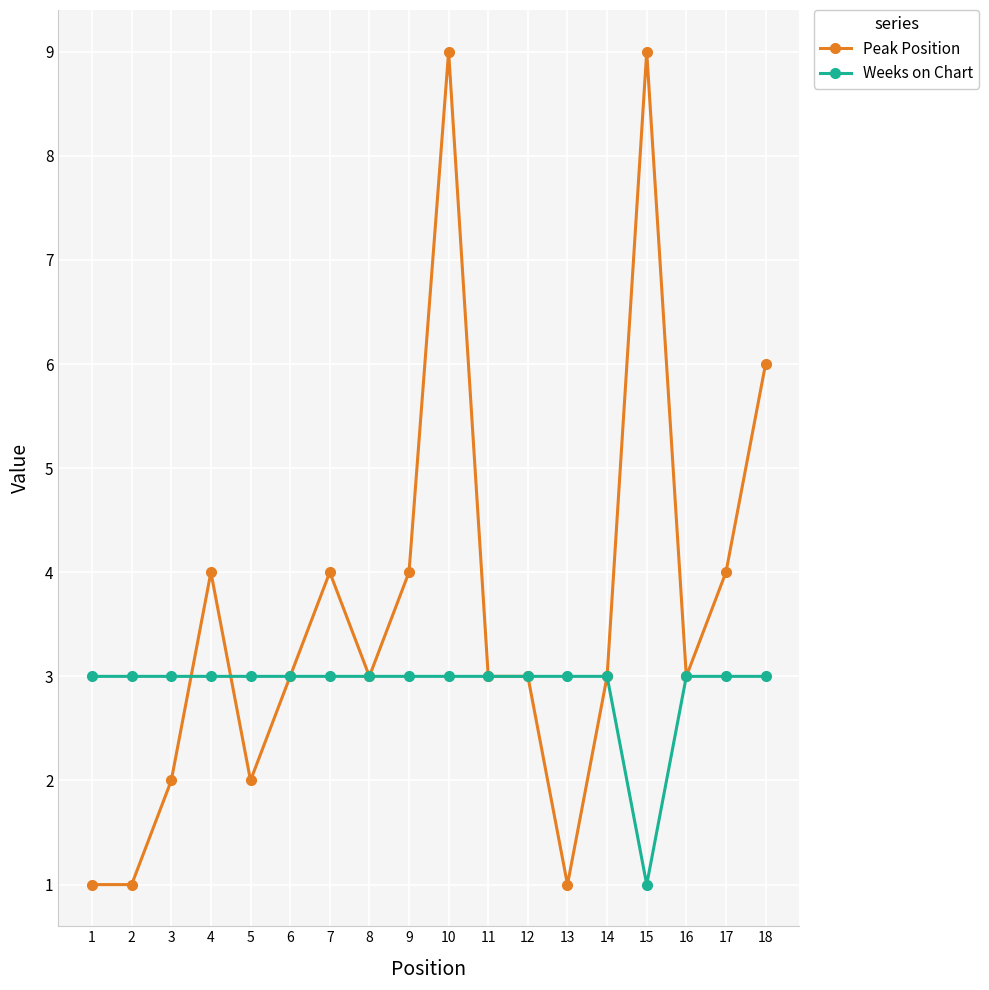

What is the highest value of the Peak Position series?

9